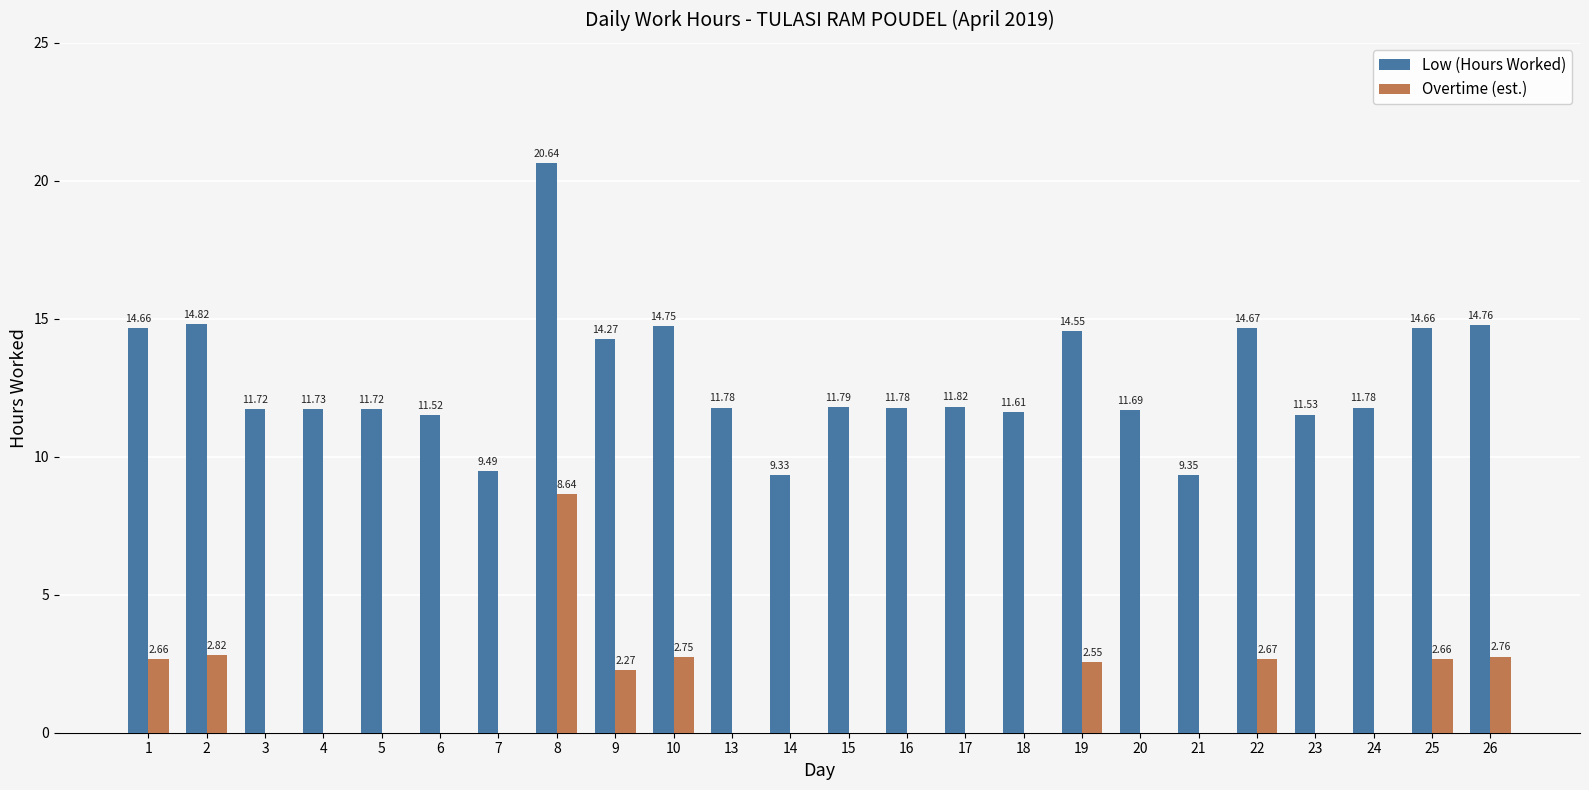

What is the sum of all Low (Hours Worked) values?

306.4